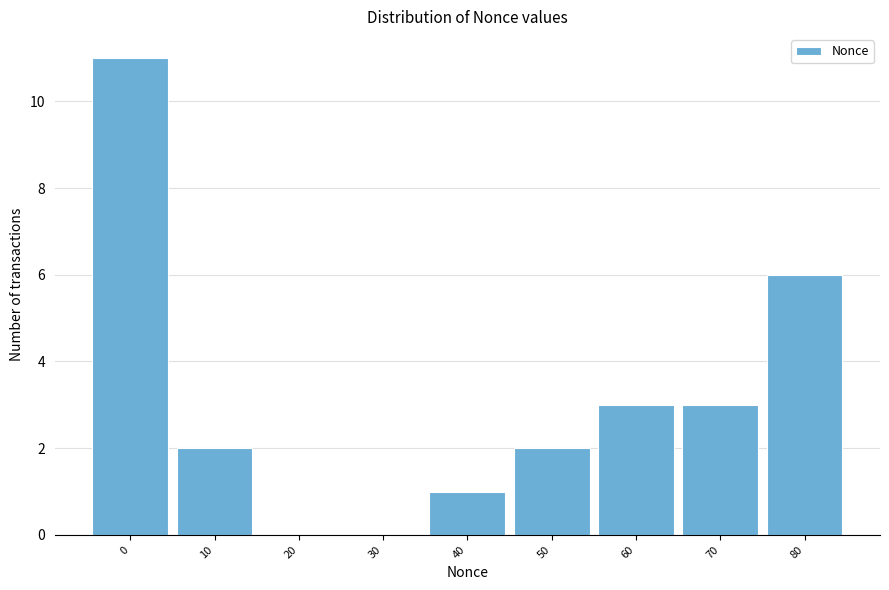

Reading left to right, extract all data points from this chart.

0=11	10=2	20=0	30=0	40=1	50=2	60=3	70=3	80=6